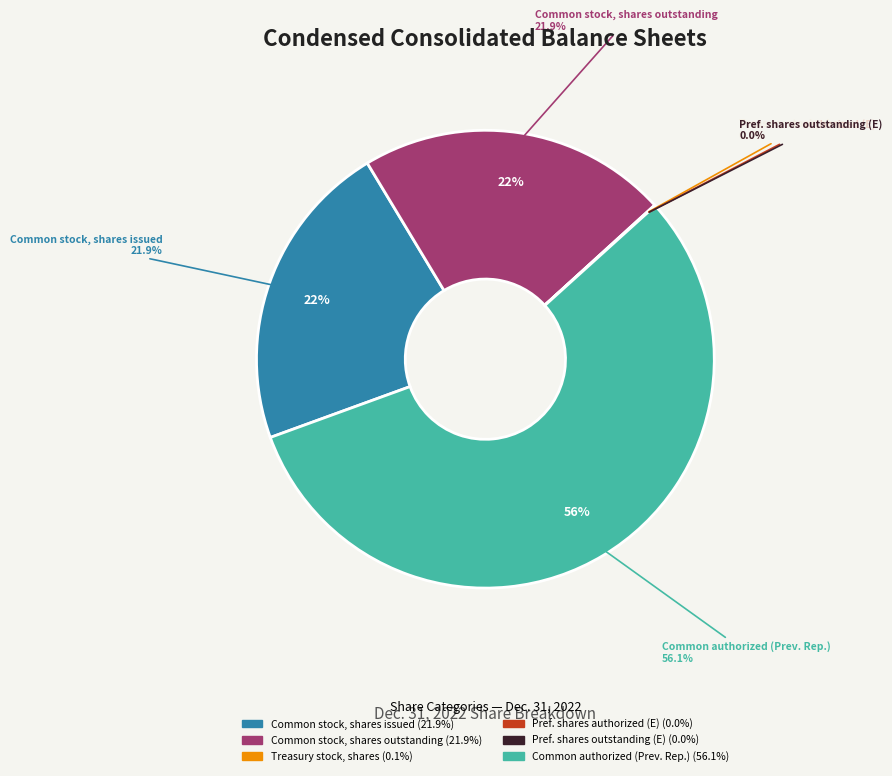

The Common stock, shares authorized (Previously Reported) slice represents 56% of the pie. True or false?

True